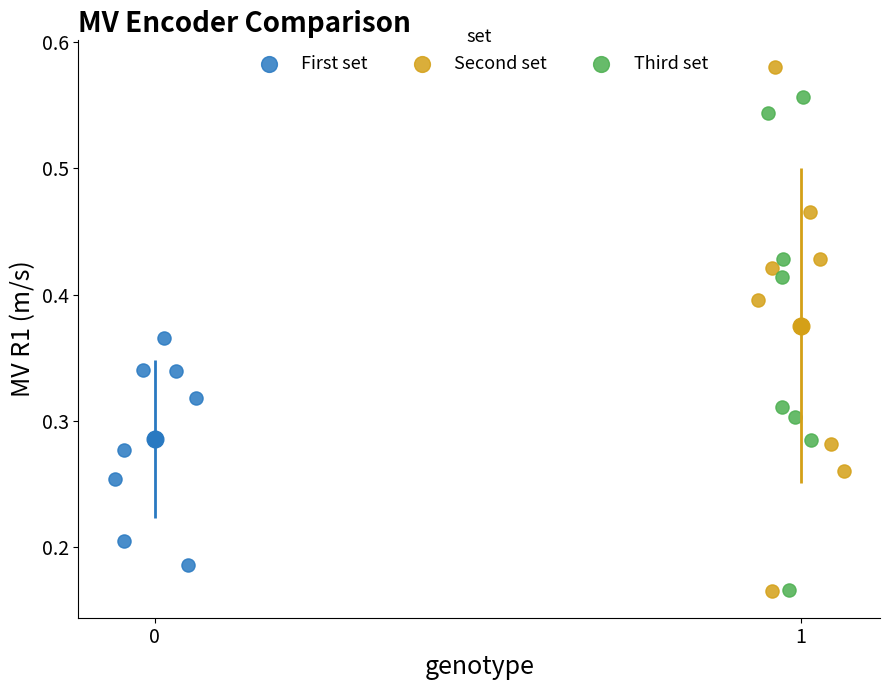

Which series has the widest spread of Y values?

Second set